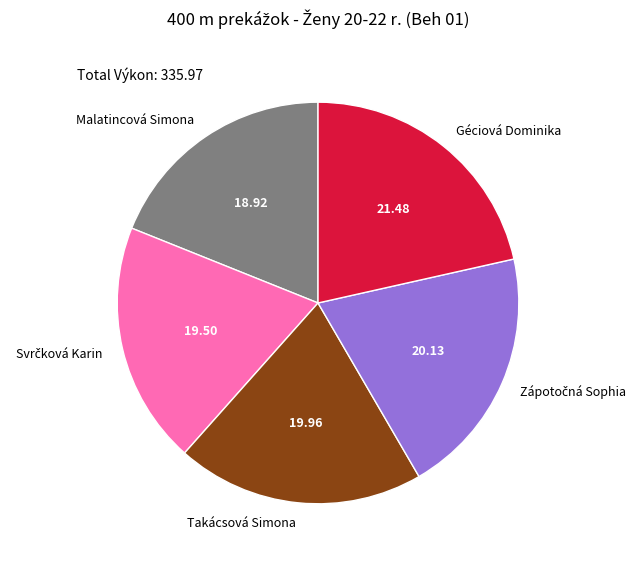

Is Takácsová Simona the majority of the pie?

No